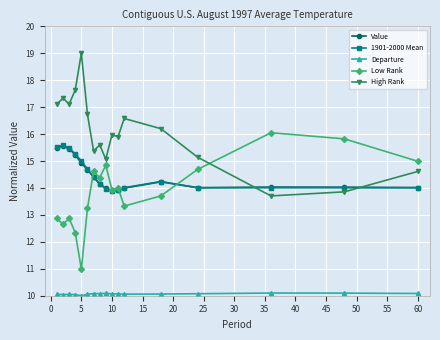

What is the value of the Low Rank point at the 14th from the left?

14.7